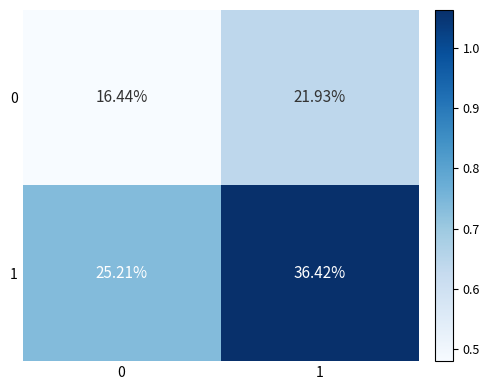

At which category is the sum across all series the highest?

1